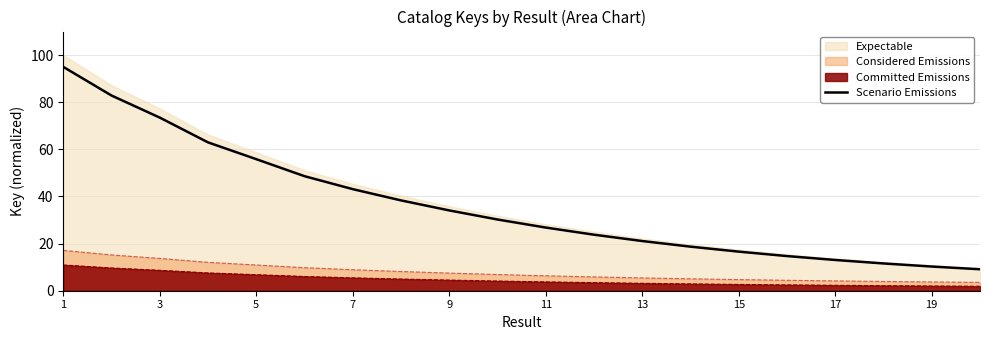

What is the minimum value for Considered Emissions?

3.5